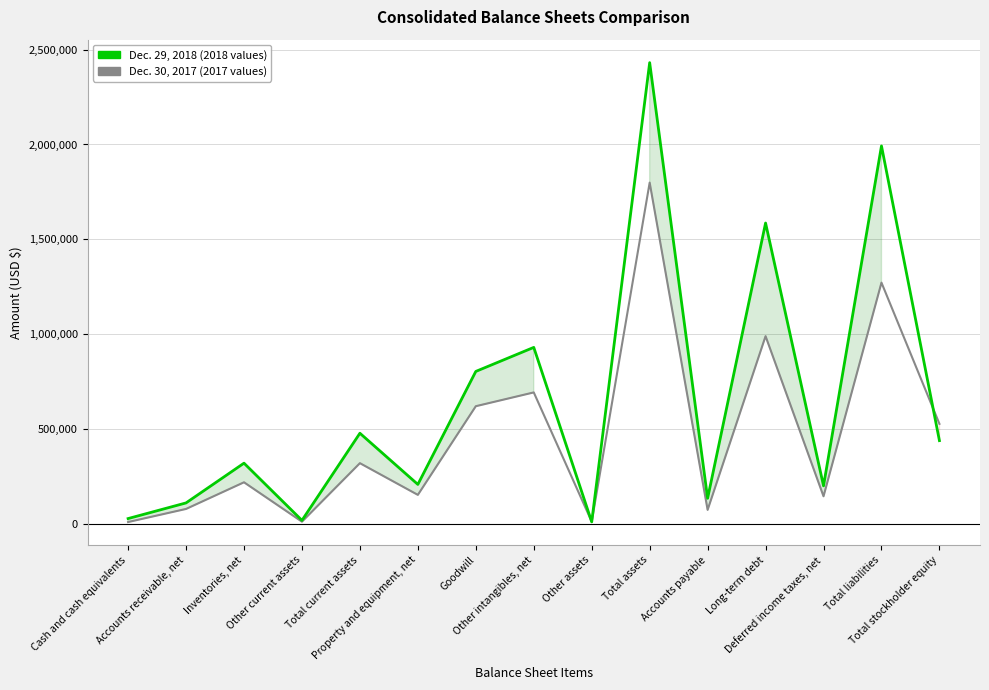

What is the lowest value of the Dec. 29, 2018 series?

10778